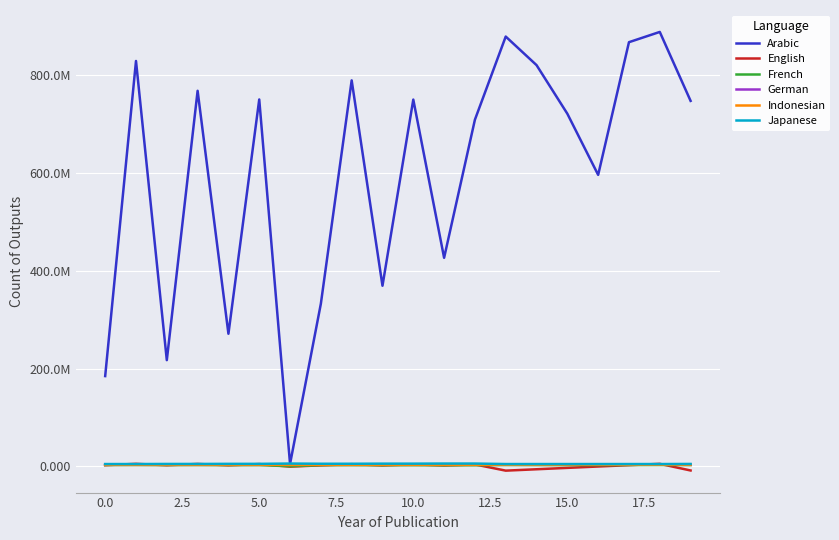

Where do English and Indonesian first cross each other?

−2.5 and 0.0